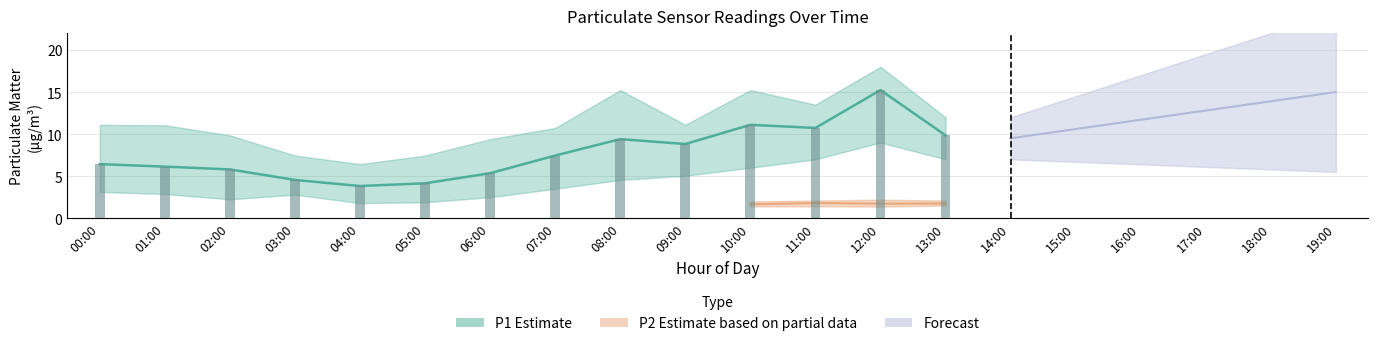

What is the maximum value for P1?

15.2